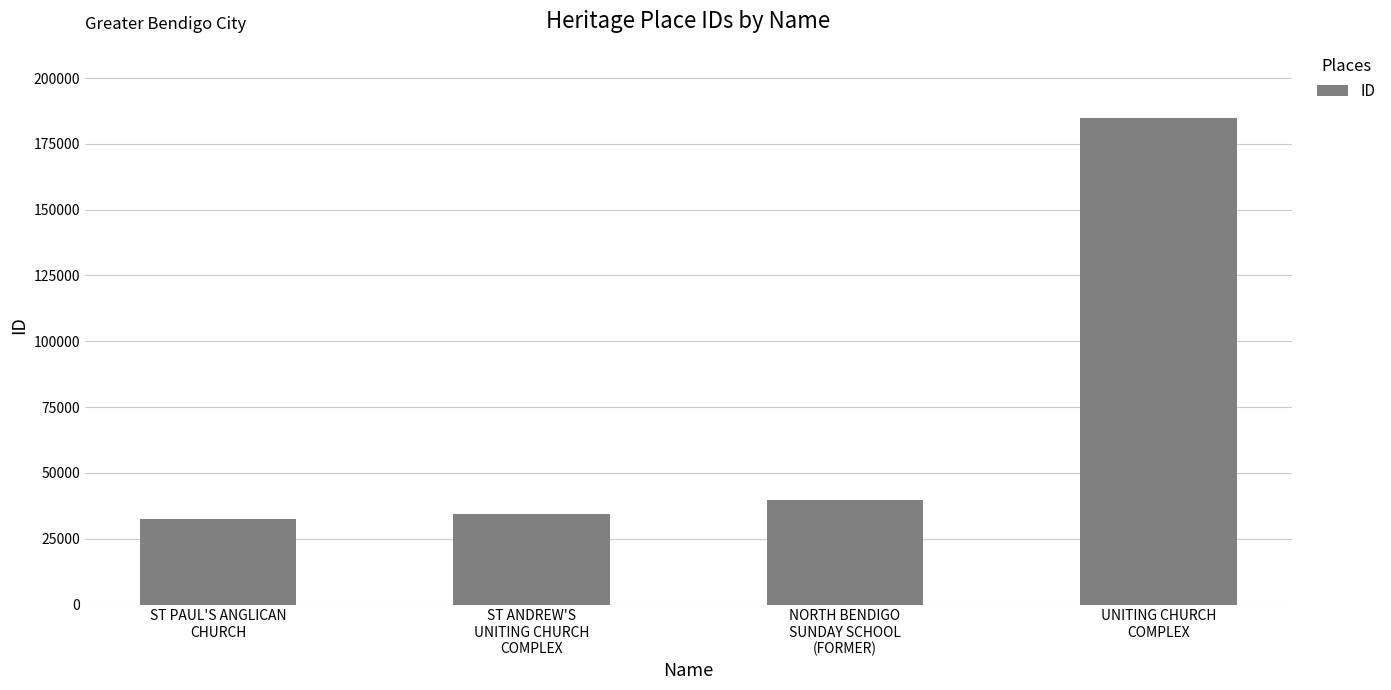

Reading left to right, list all the values displayed in this chart.

32571	34317	39603	184932